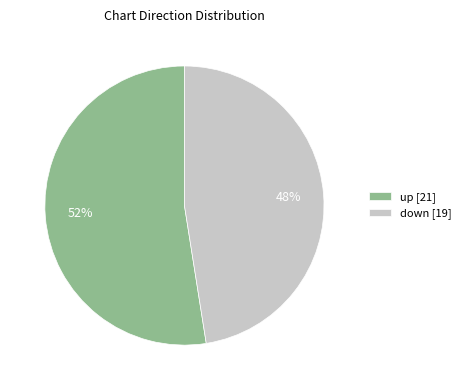

Do down [19] and up [21] together represent more than half of the pie?

Yes